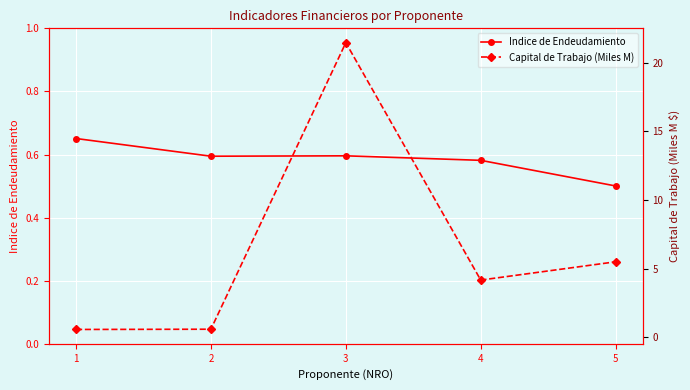

Which series has the widest spread of values?

Capital de Trabajo (Miles M)